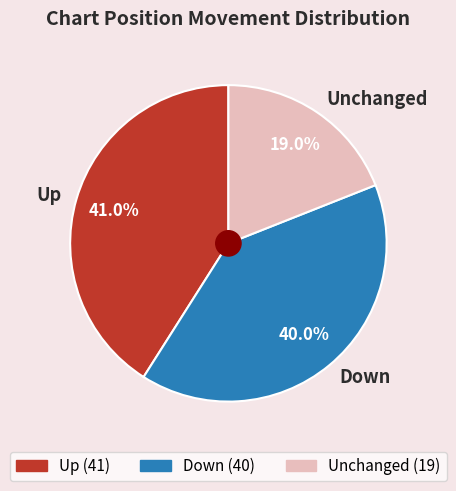

To the nearest percent, what is the difference between the largest and smallest slice percentages?

22%